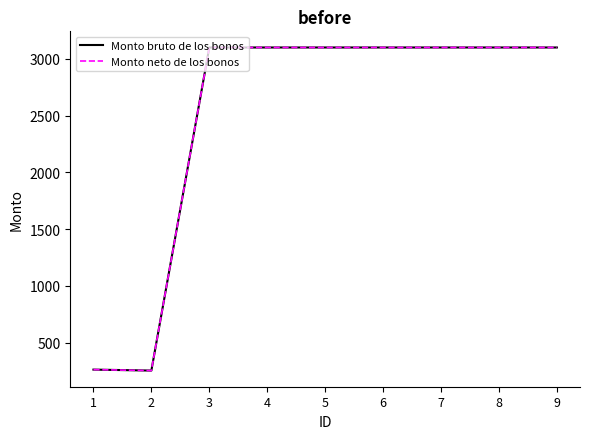

What is the average value of the Monto bruto de los bonos series?

2468.7